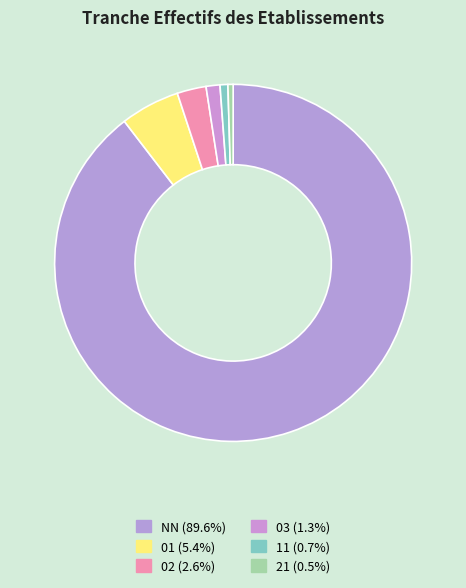

How many slices are in this pie chart?

6